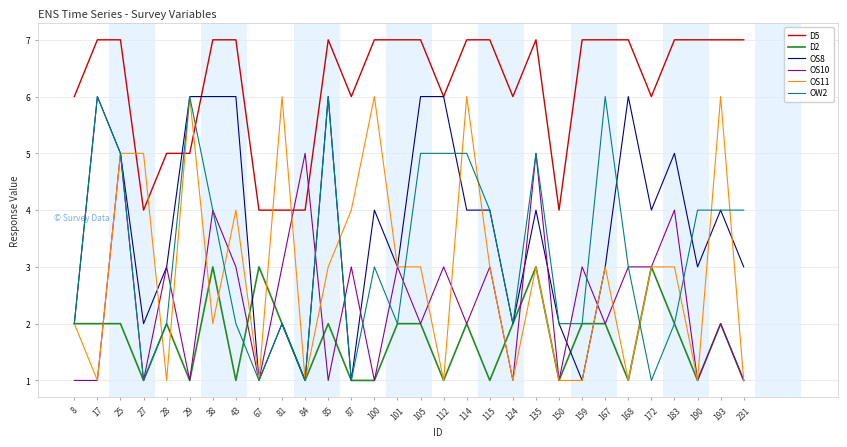

True or false: OW2 has more than 1 interior local peaks.

True